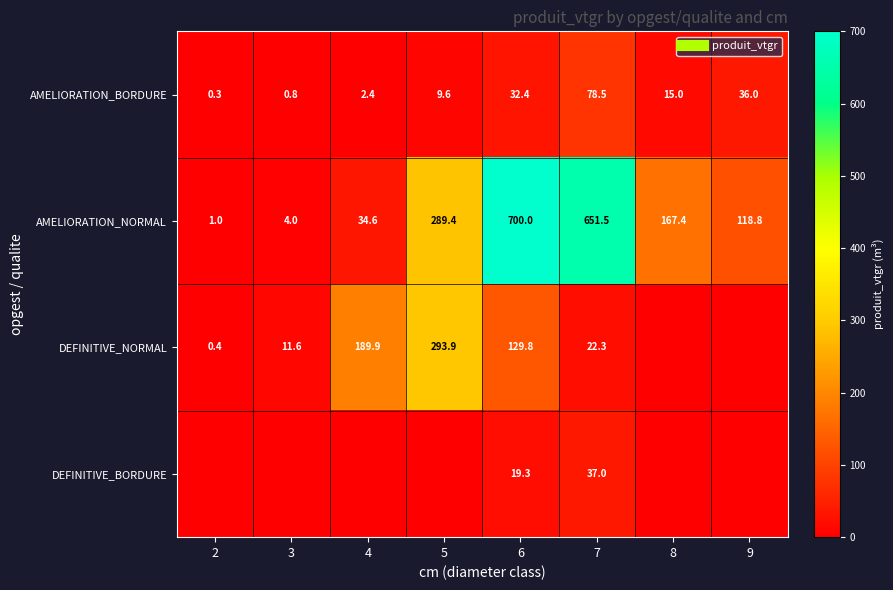

What is the spread (max minus min) of values at 7?

629.2